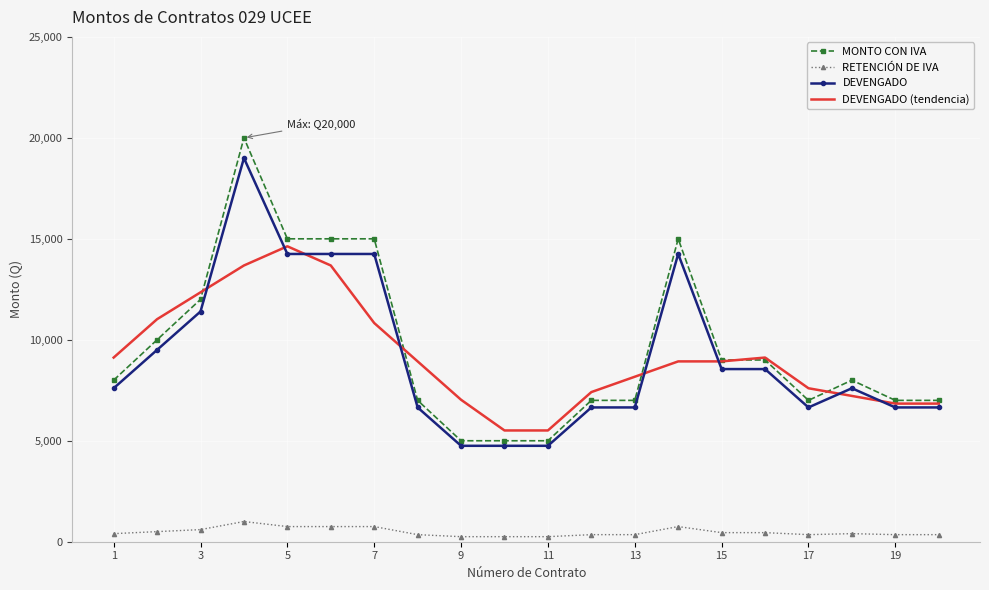

What is the lowest value of the DEVENGADO series?

4750